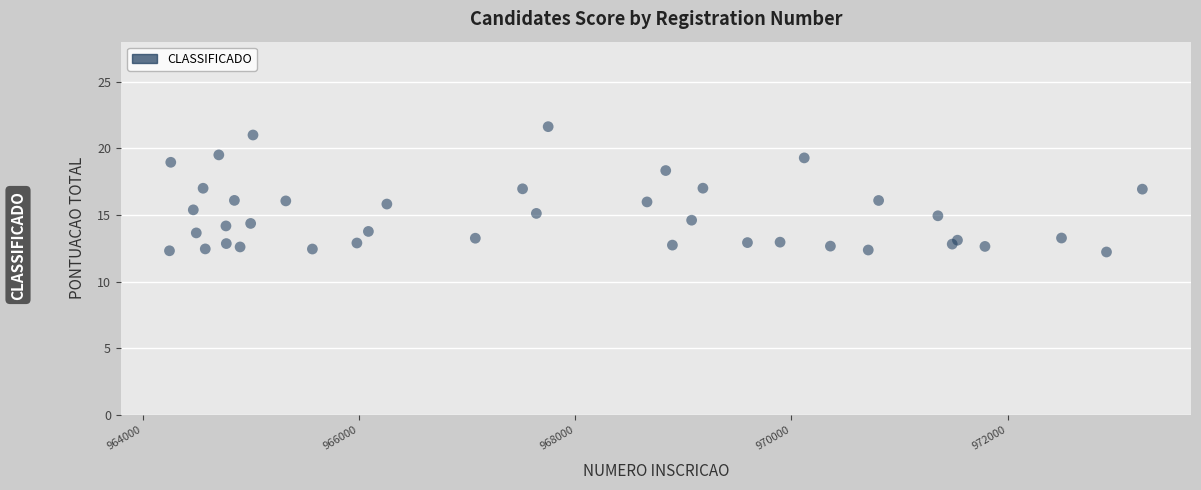

What is the range of X values (max minus min)?

9002.2